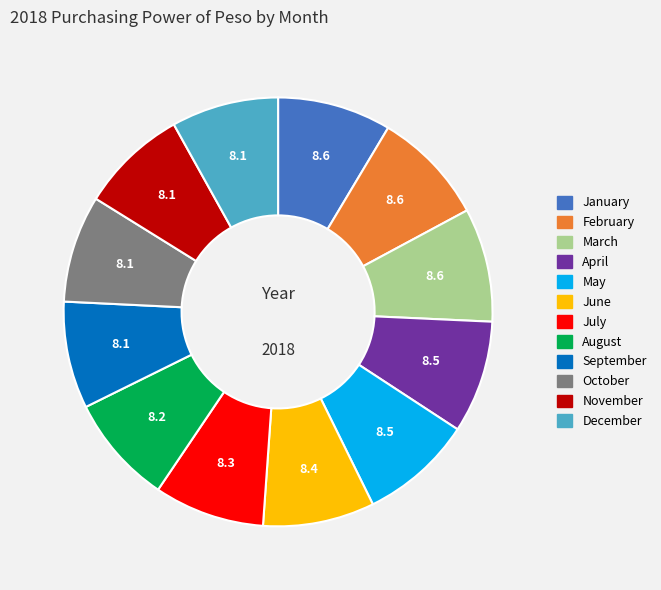

Is there any slice that represents more than half of the pie?

No